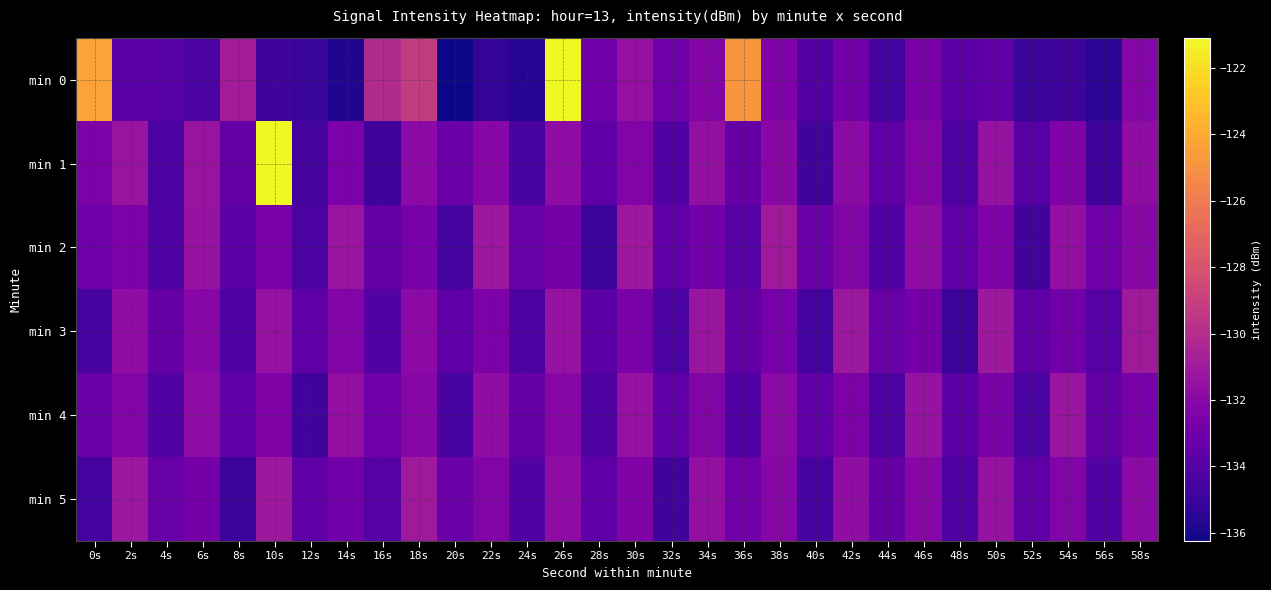

Which series has the largest total across all categories?

min 0